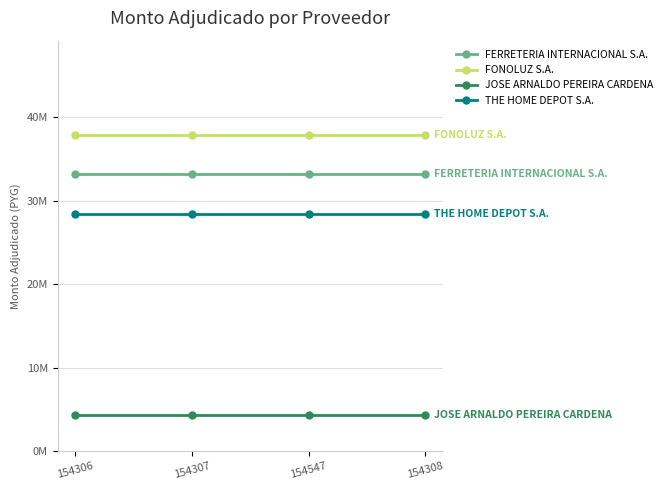

At how many categories does at least one series exceed 18731326?

4